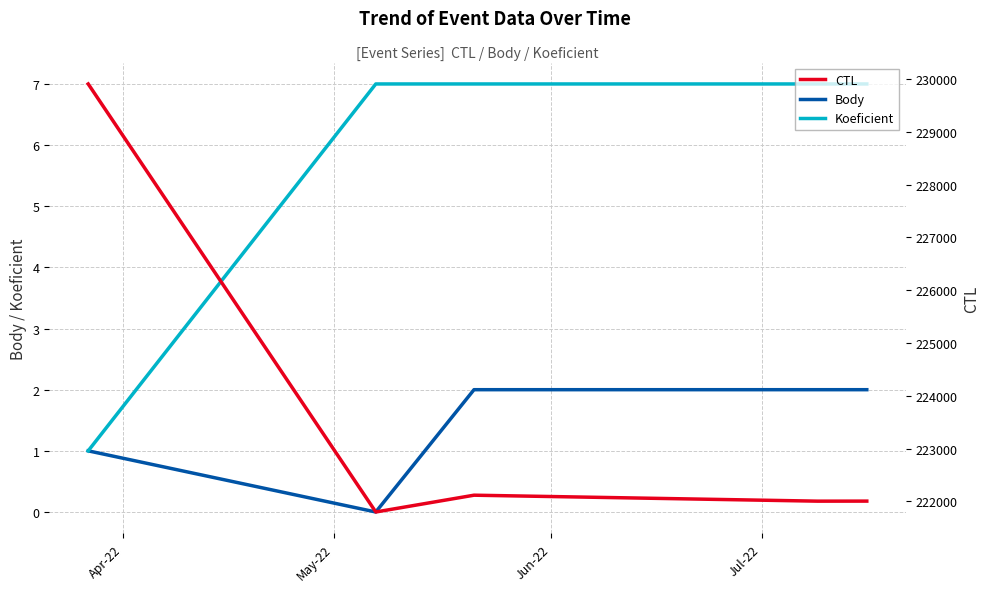

Which series changed the most between Apr-22 and Jul-22?

CTL